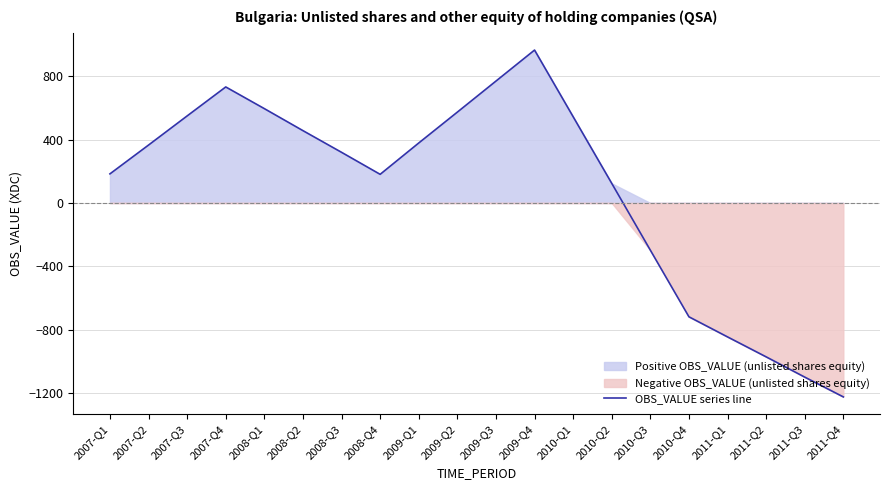

List the labels in order of value, largest first.

2009-Q4, 2009-Q3, 2007-Q4, 2008-Q1, 2009-Q2, 2007-Q3, 2010-Q1, 2008-Q2, 2009-Q1, 2007-Q2, 2008-Q3, 2007-Q1, 2008-Q4, 2010-Q2, 2010-Q3, 2010-Q4, 2011-Q1, 2011-Q2, 2011-Q3, 2011-Q4